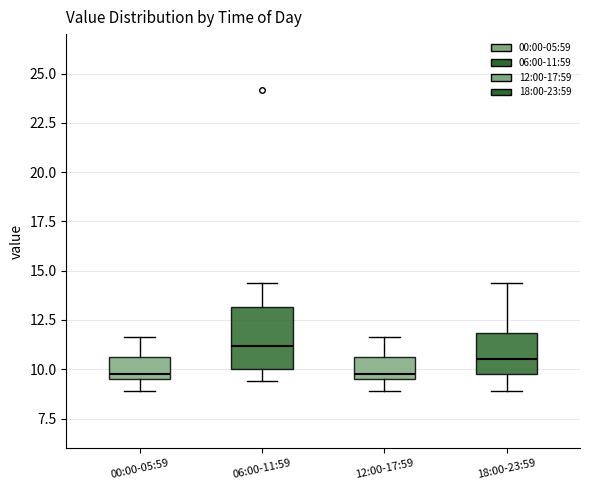

Comparing the boxes themselves (not the whiskers), which one is the tallest?

06:00-11:59